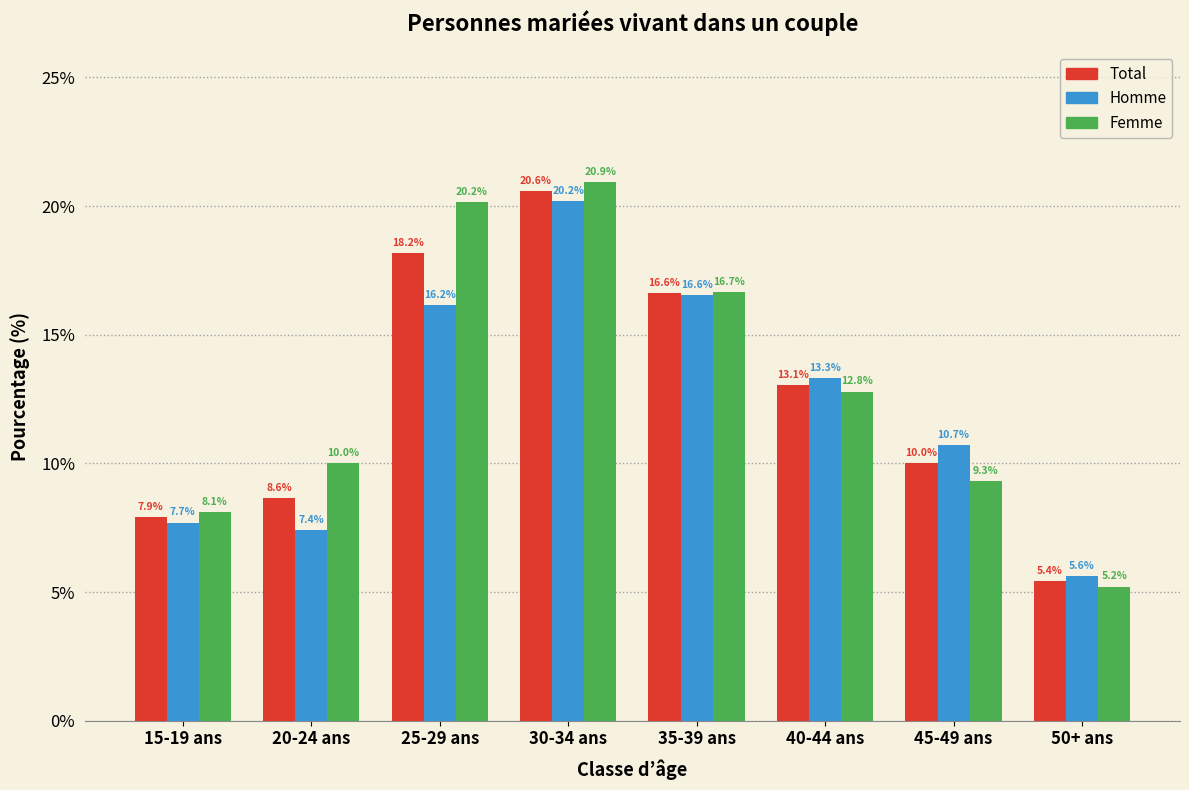

Reading right to left, what are all the values shown in this chart?

Total: 50+ ans=5.4	45-49 ans=10.0	40-44 ans=13.1	35-39 ans=16.6	30-34 ans=20.6	25-29 ans=18.2	20-24 ans=8.6	15-19 ans=7.9
Homme: 50+ ans=5.6	45-49 ans=10.7	40-44 ans=13.3	35-39 ans=16.6	30-34 ans=20.2	25-29 ans=16.2	20-24 ans=7.4	15-19 ans=7.7
Femme: 50+ ans=5.2	45-49 ans=9.3	40-44 ans=12.8	35-39 ans=16.7	30-34 ans=20.9	25-29 ans=20.2	20-24 ans=10.0	15-19 ans=8.1